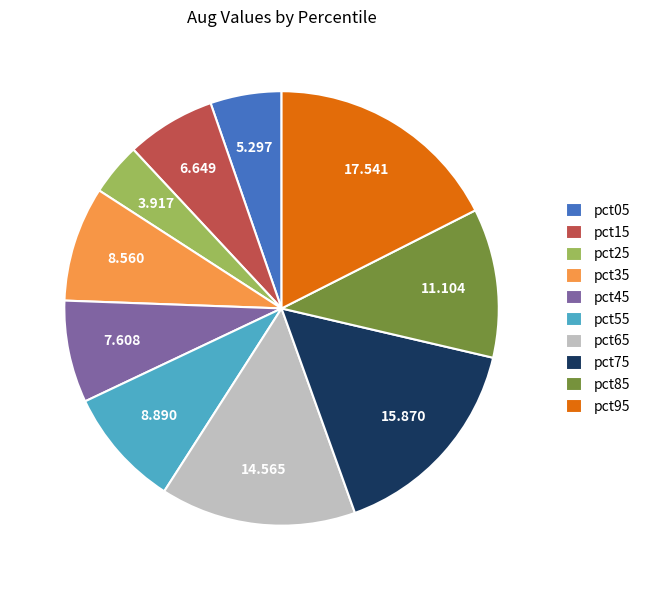

Is pct95 the majority of the pie?

No